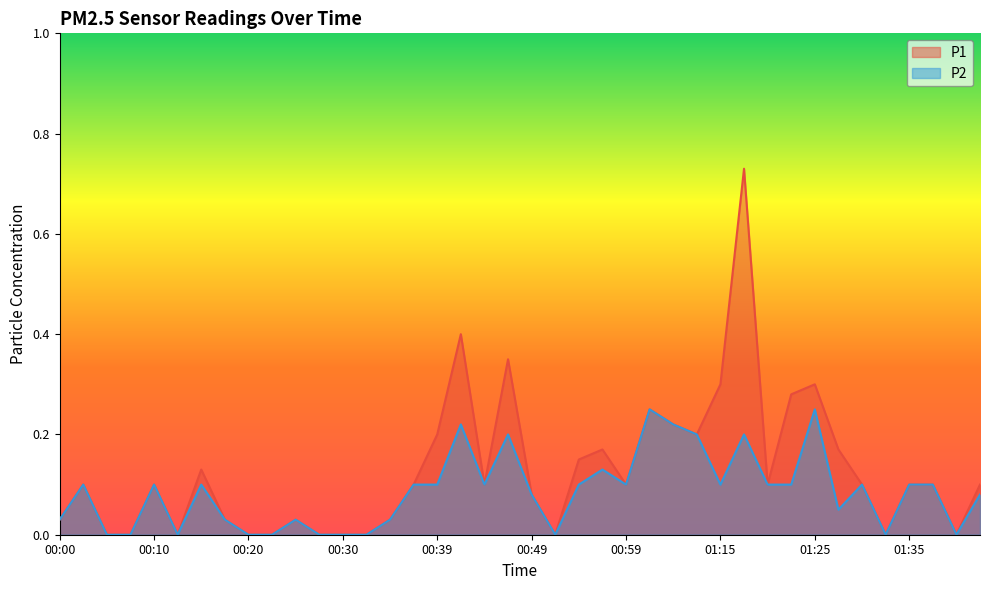

How many P2 values are between 0 and 1?

40